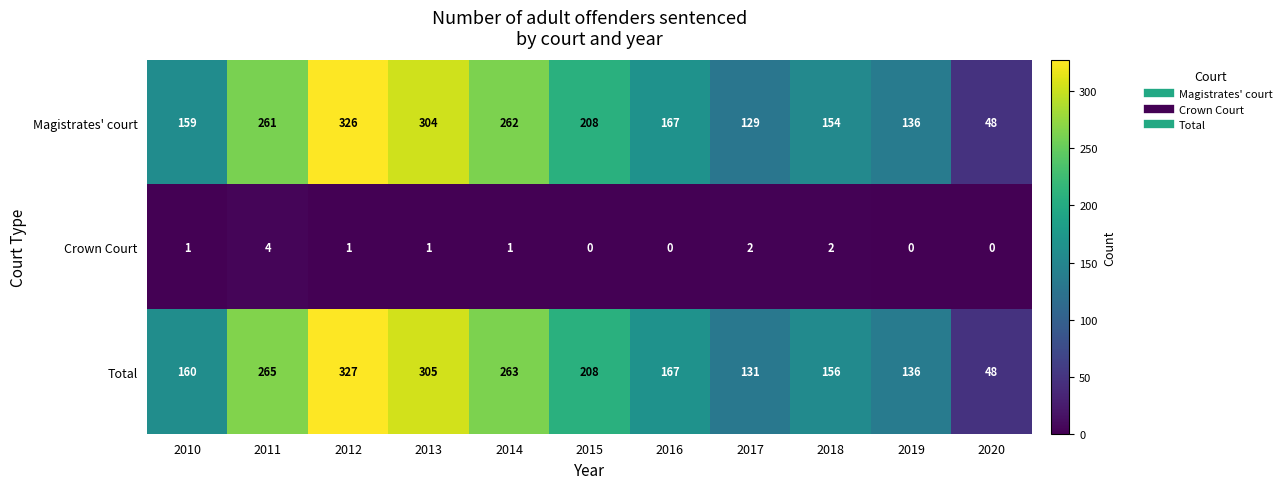

How many data points does each series have?

11